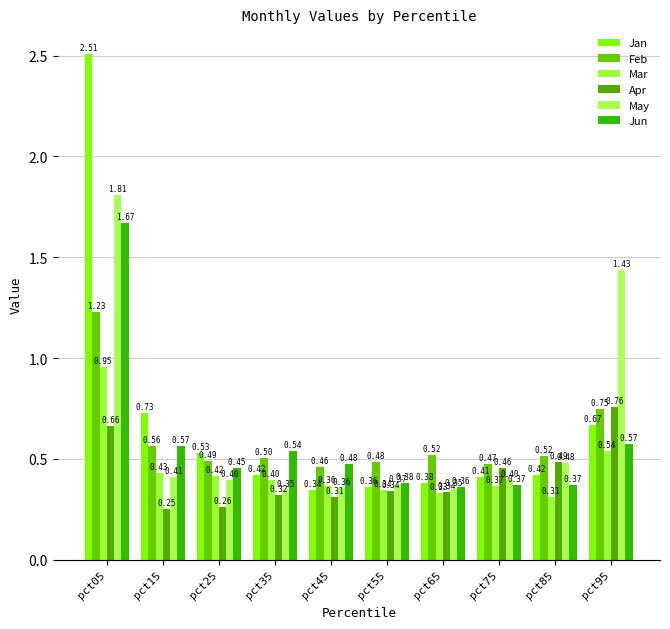

Is it true that Jun equals 0.1 at pct75?

False